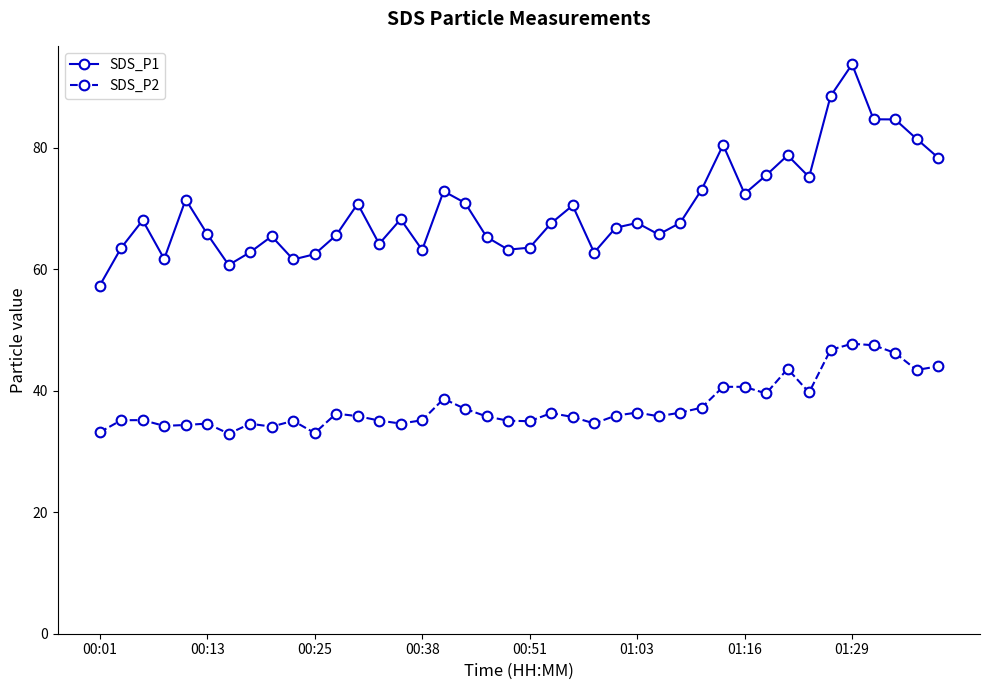

What is the highest value of the SDS_P1 series?

93.7